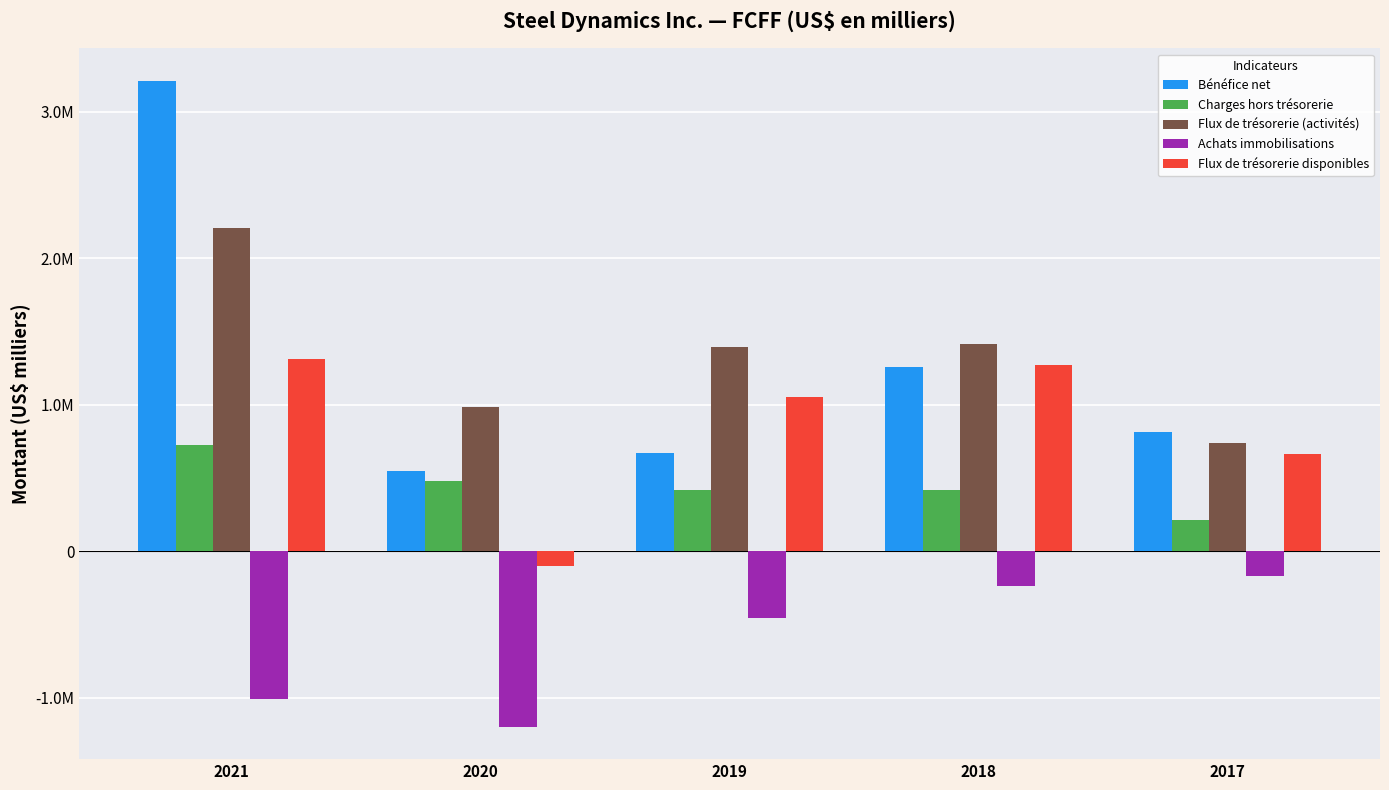

What are all the series names shown in the legend?

Bénéfice net, Charges hors trésorerie, Flux de trésorerie (activités), Achats immobilisations, Flux de trésorerie disponibles